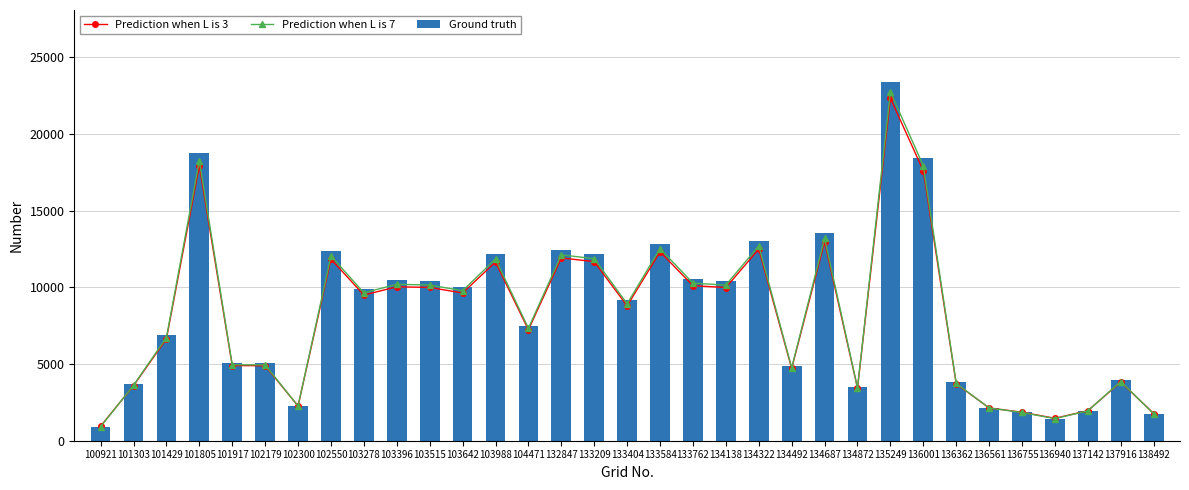

How many groups of bars are there?

33